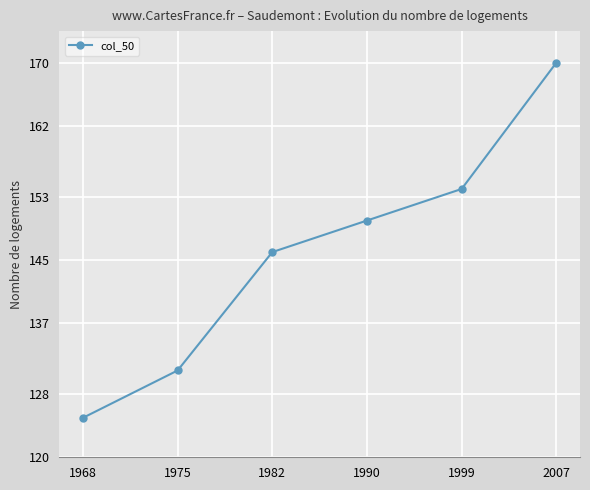

Approximately how many times larger is the value at 1990 compared to 1968?

1.2